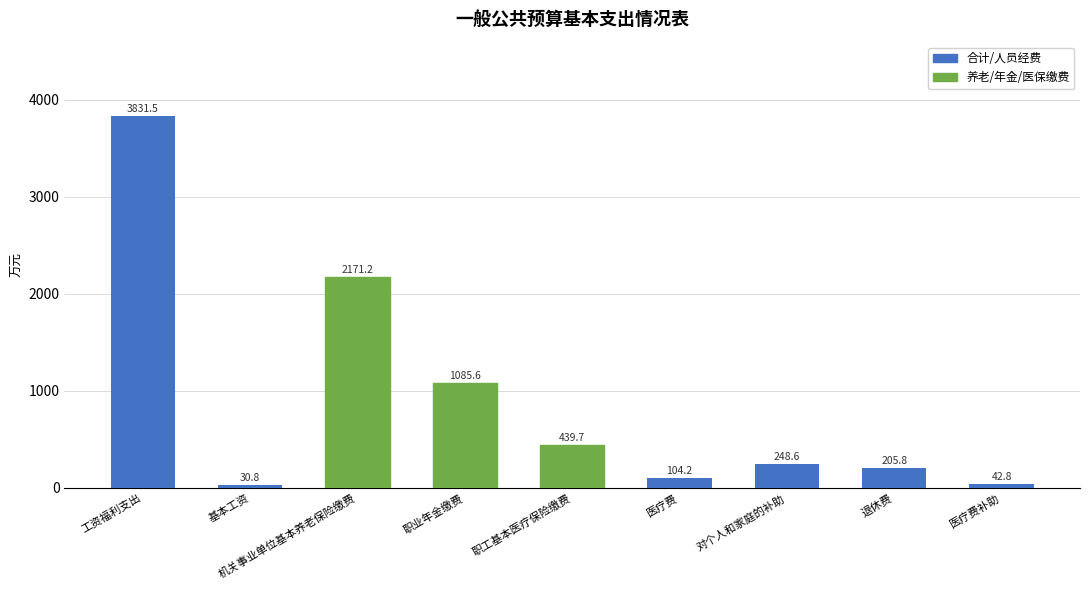

What is the difference between the values at 职工基本医疗保险缴费 and 机关事业单位基本养老保险缴费?

1731.5